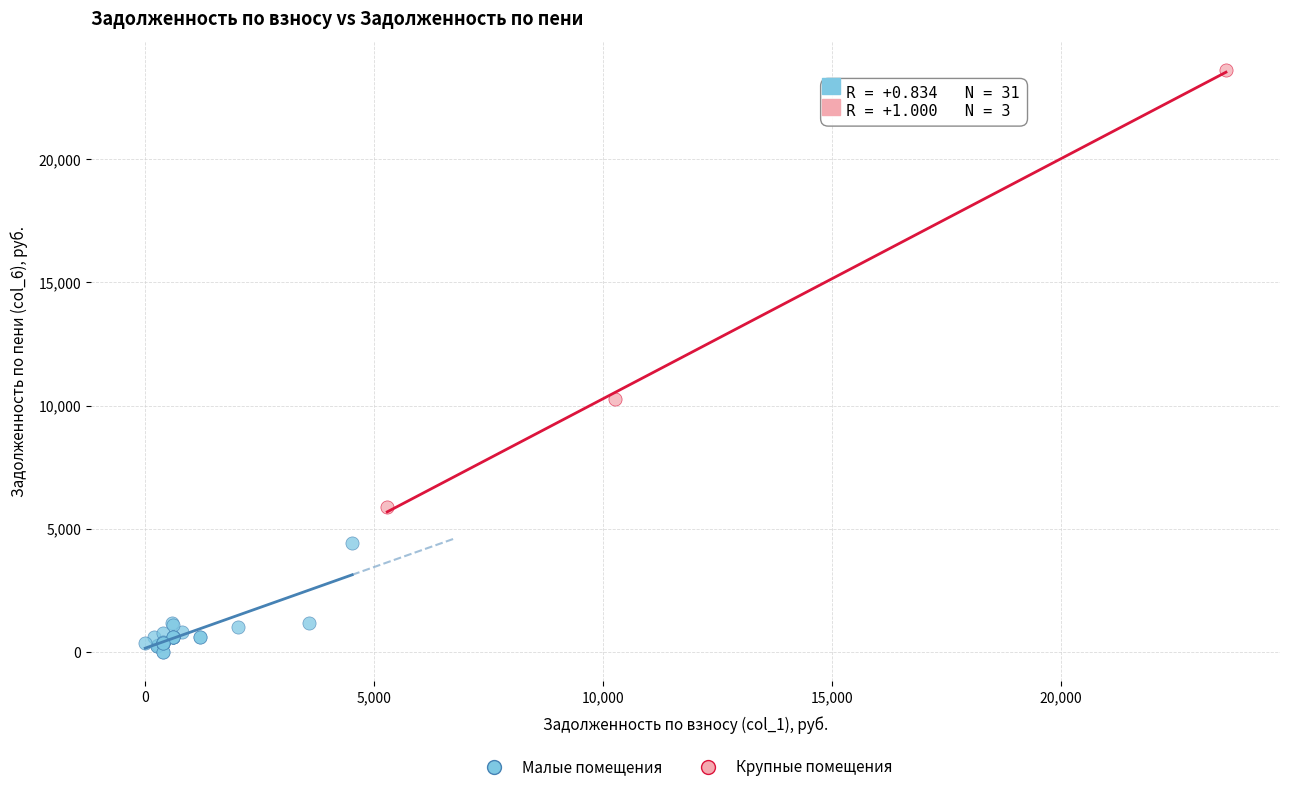

Which series reaches the maximum Y coordinate?

Крупные помещения